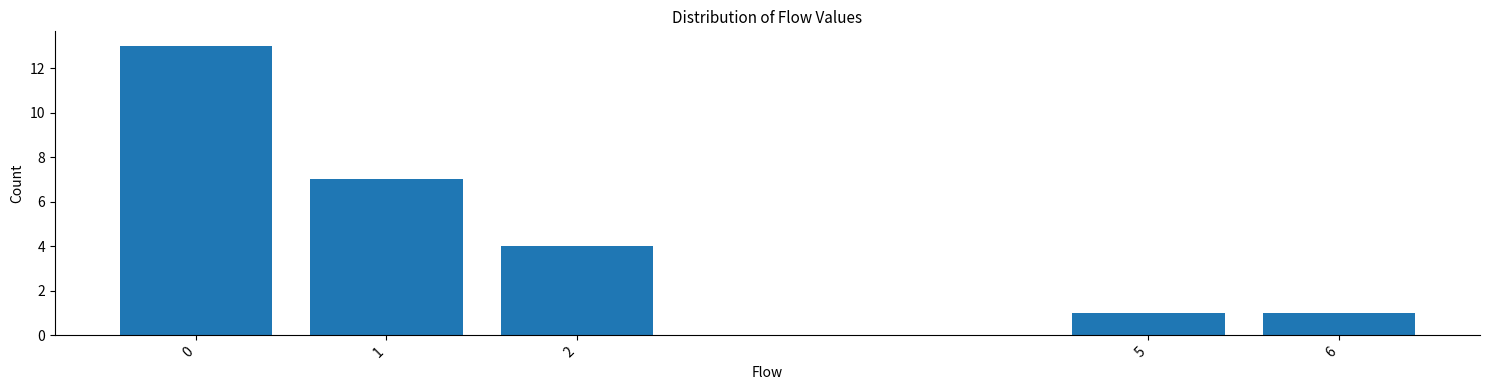

Reading left to right, extract all data points from this chart.

13	7	4	1	1